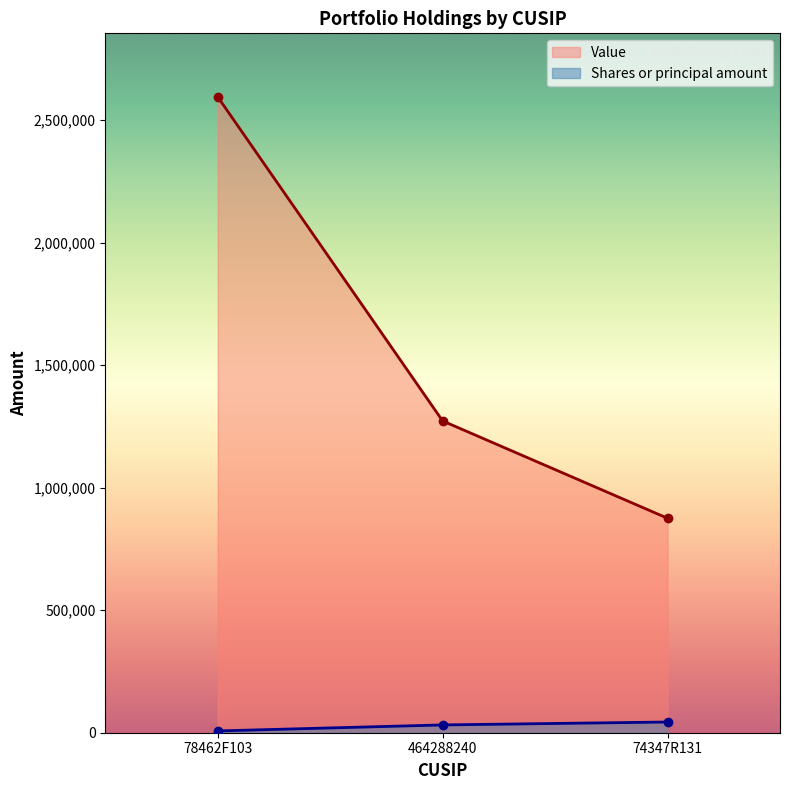

At which category does the chart reach its peak across all series?

78462F103